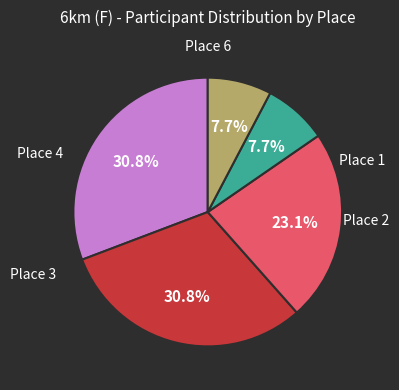

Is there a majority slice in this chart?

No